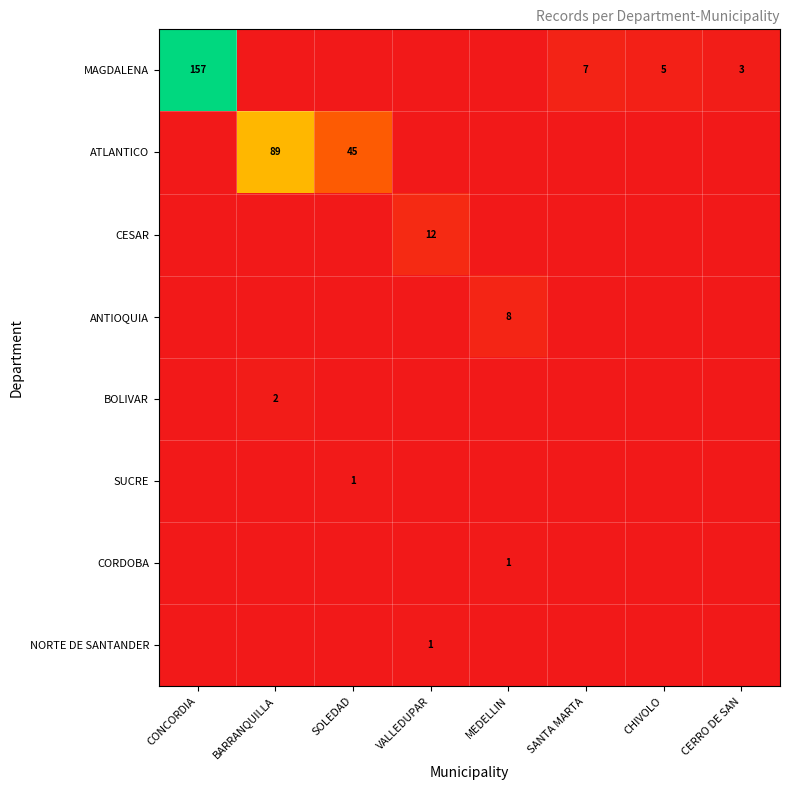

True or false: ANTIOQUIA has a value of 8 at MEDELLIN.

True